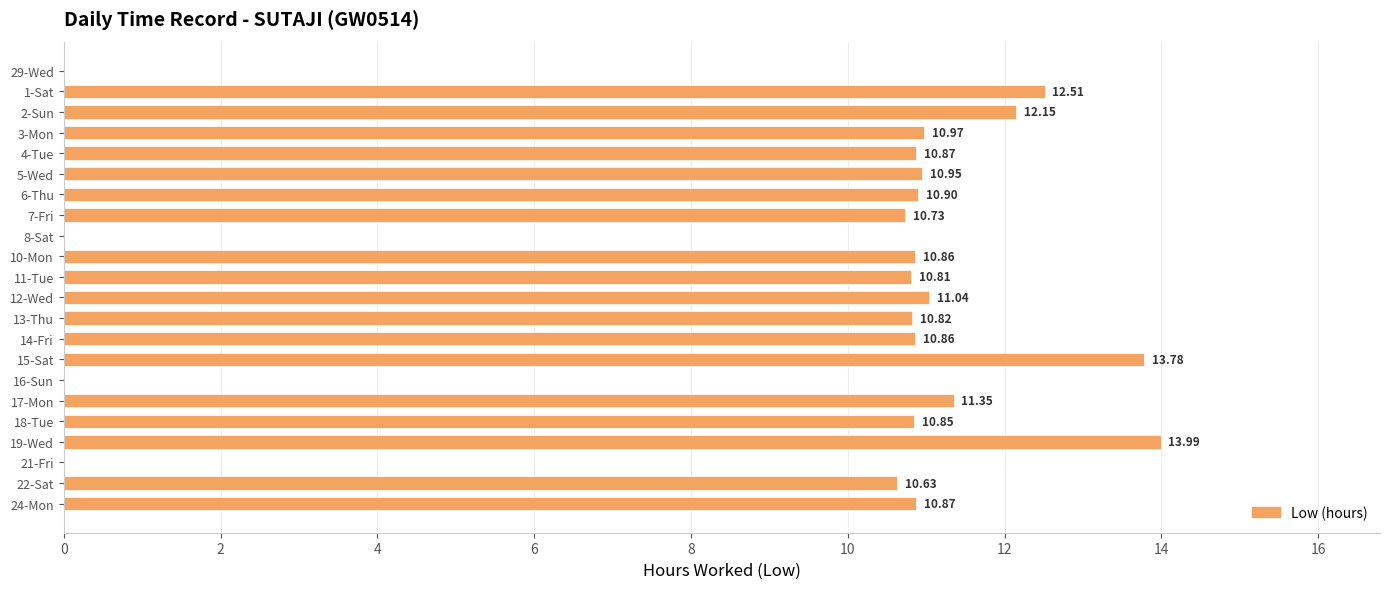

What is the sum of the values at 24-Mon and 17-Mon?

22.2